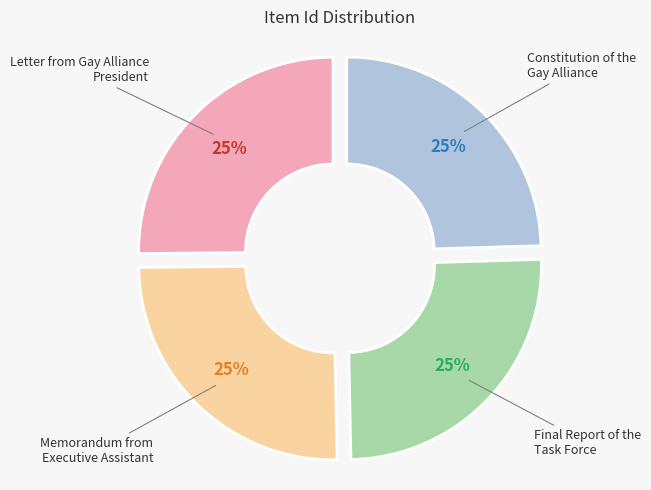

To the nearest percent, what is the combined percentage of Constitution of the Gay Alliance and Letter from Gay Alliance President?

50%